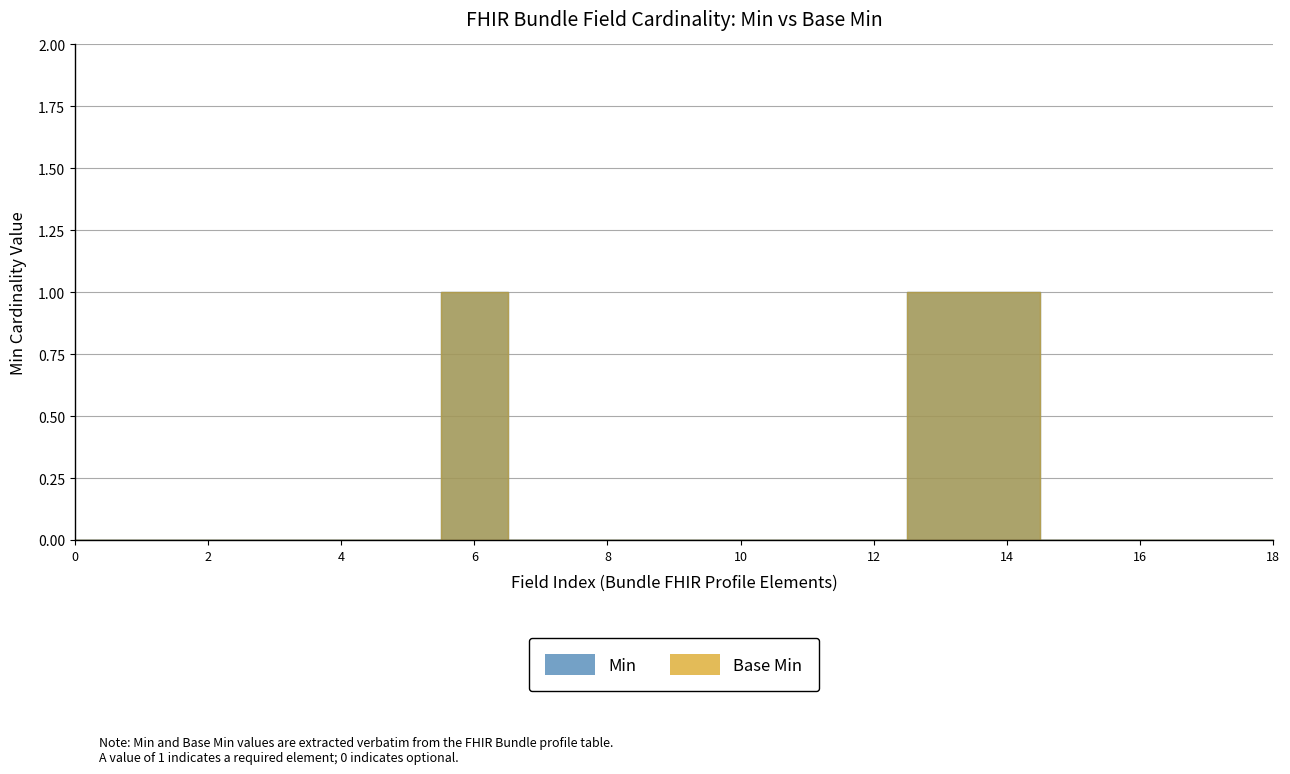

The Min series shows -1 at Bundle.entry. True or false?

False